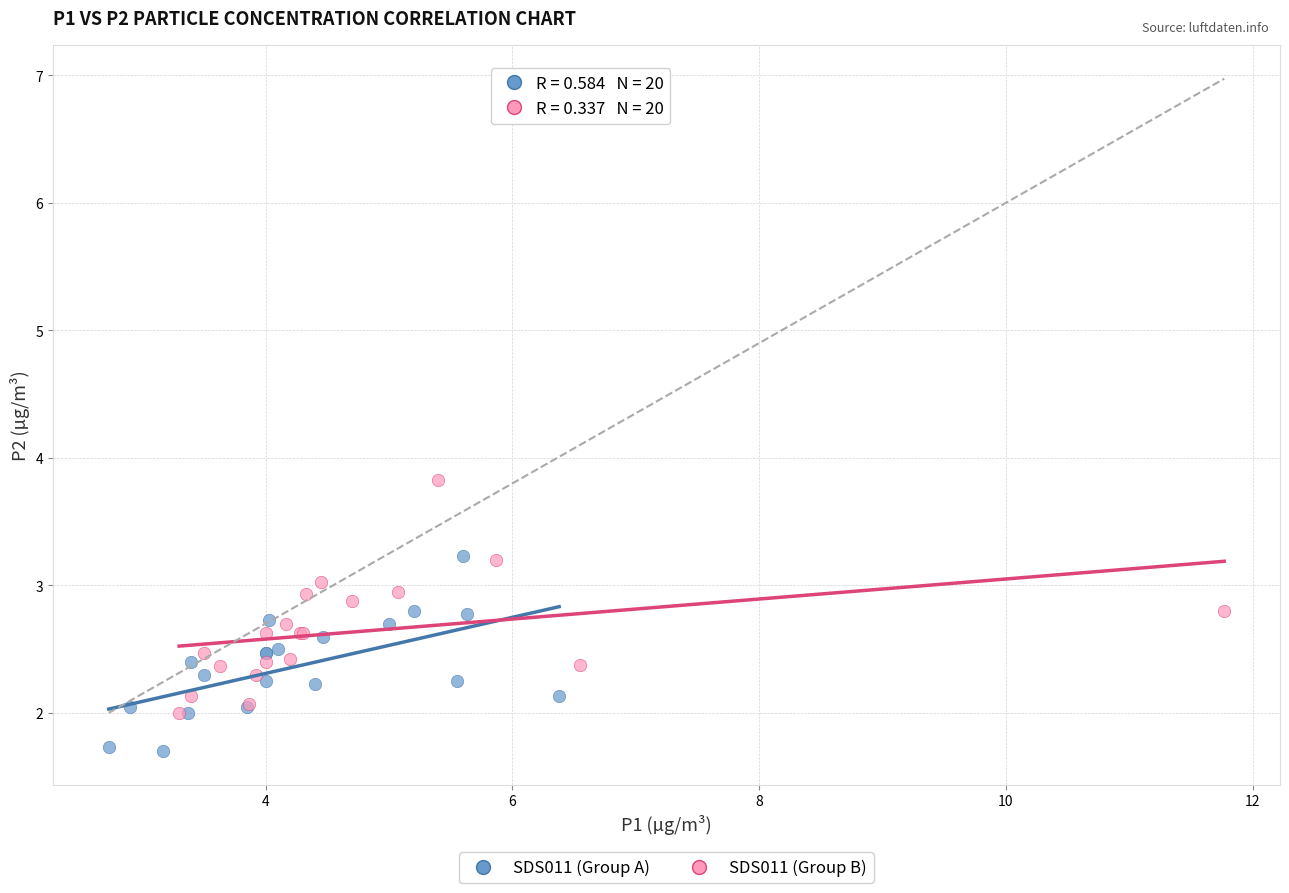

What are all the series names shown in the legend?

SDS011 (Group A), SDS011 (Group B)